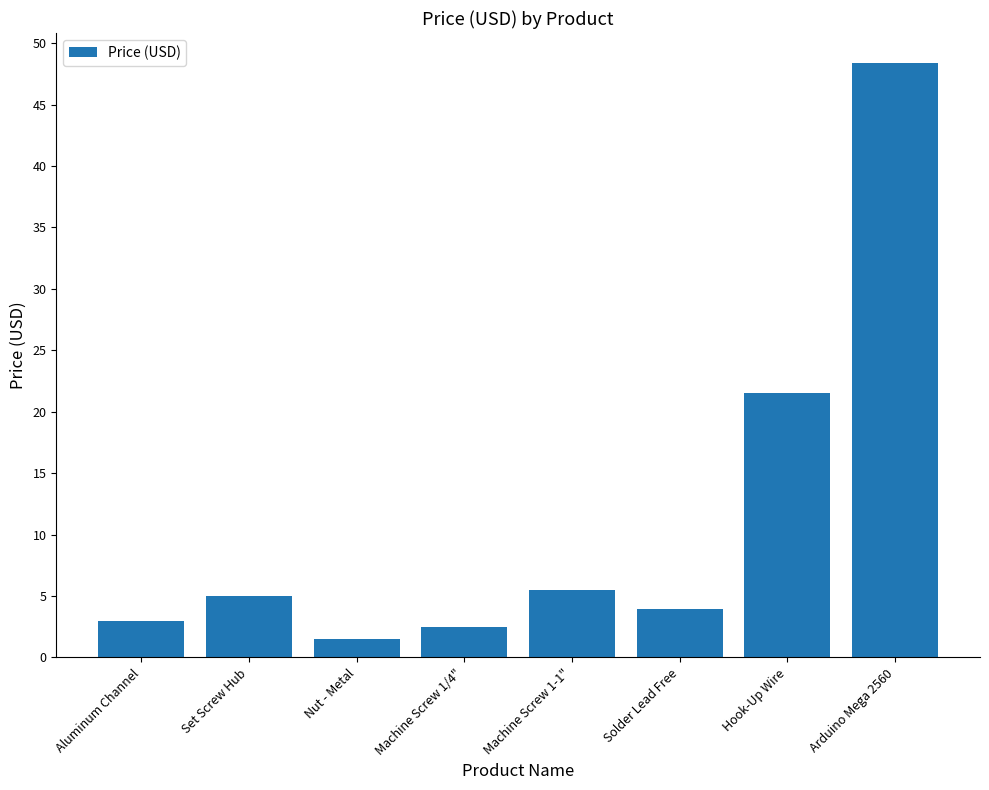

Between Aluminum Channel and Solder Lead Free, which is larger?

Solder Lead Free